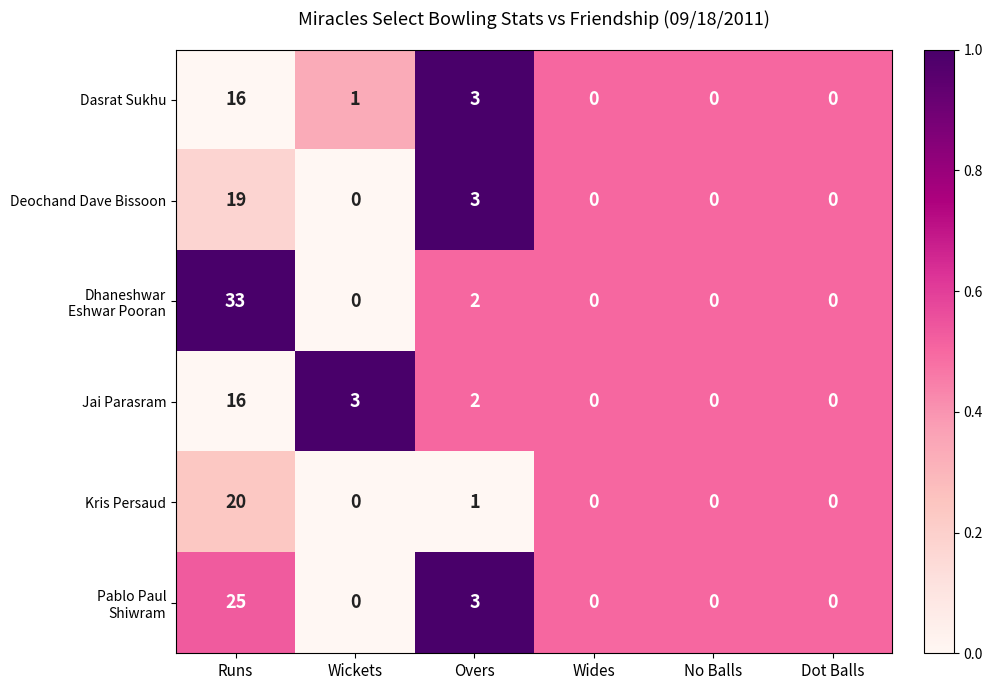

Read the Jai Parasram value at Runs, to the nearest 10.

20